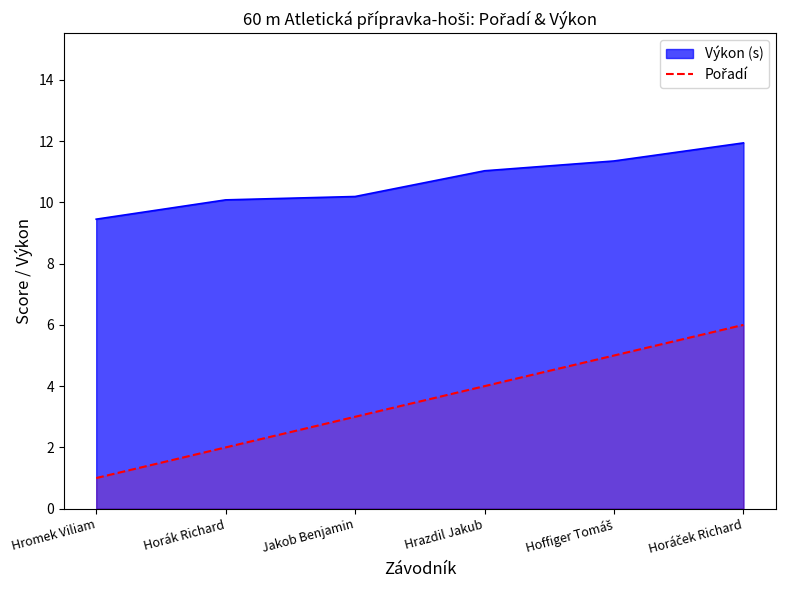

Which has a higher value, Hoffiger Tomáš or Horáček Richard?

Horáček Richard